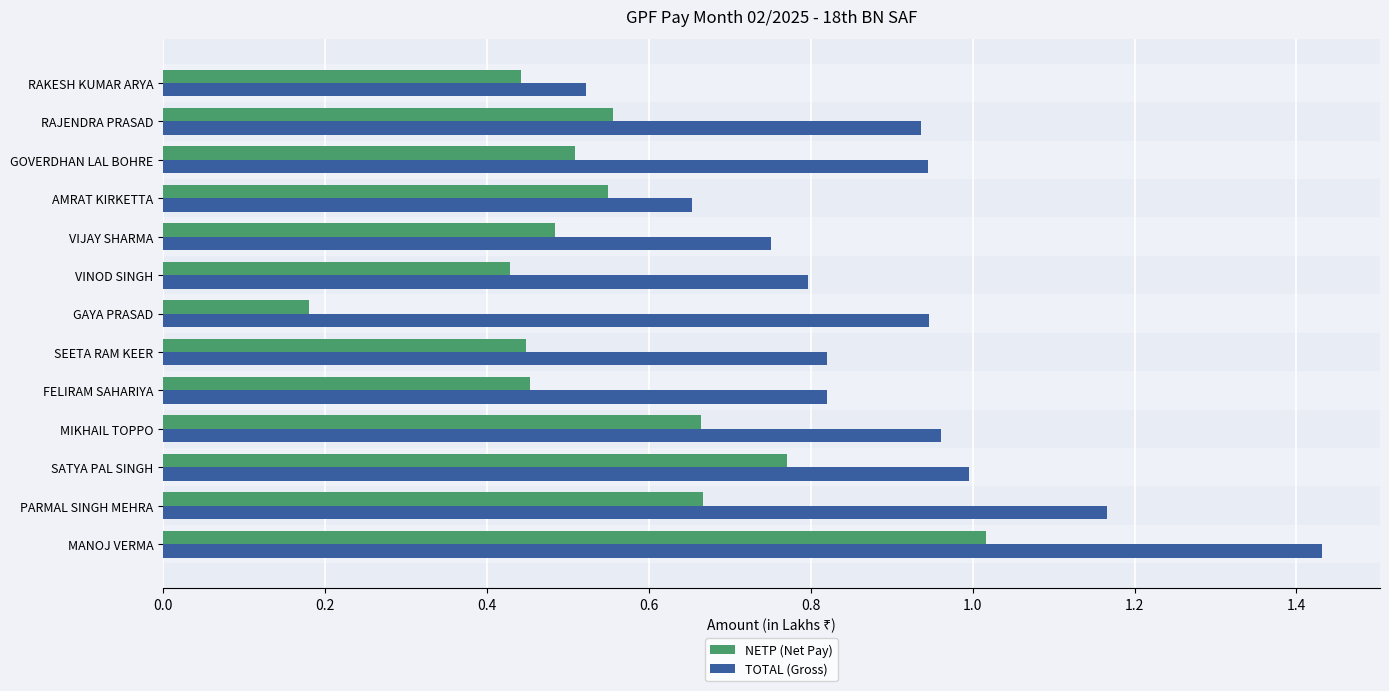

The value of NETP (Net Pay) at SEETA RAM KEER is 0.7. True or false?

False